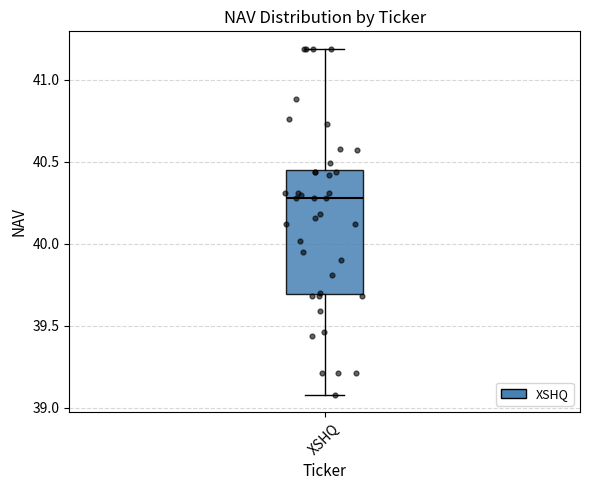

Where is the upper edge of the box for XSHQ on the y-axis? The values are not printed on the chart, so give them approximately, as read against the axis.

40.45